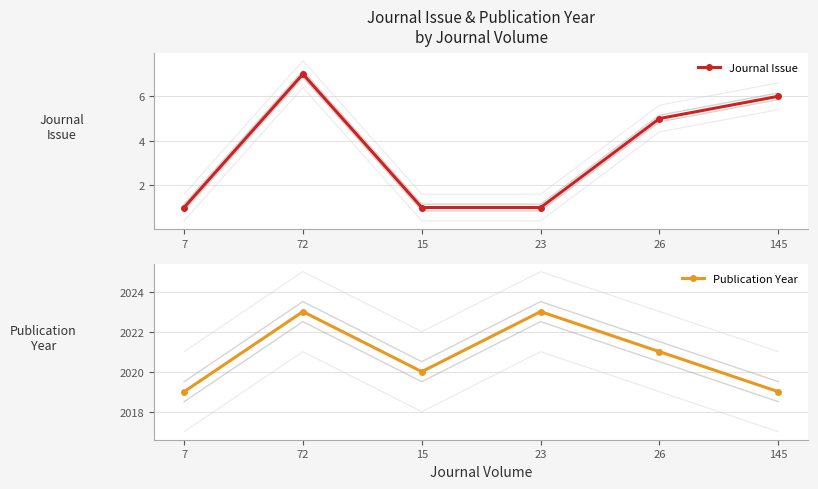

List the series in order of their overall mean, lowest first.

Journal Issue, Publication Year